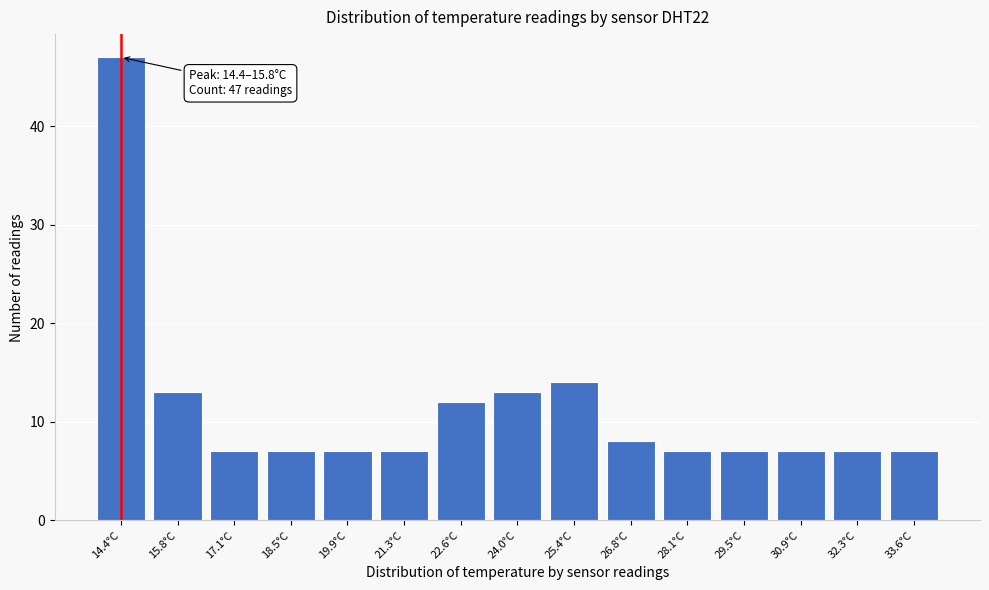

Reading left to right, what are all the values shown in this chart?

47	13	7	7	7	7	12	13	14	8	7	7	7	7	7